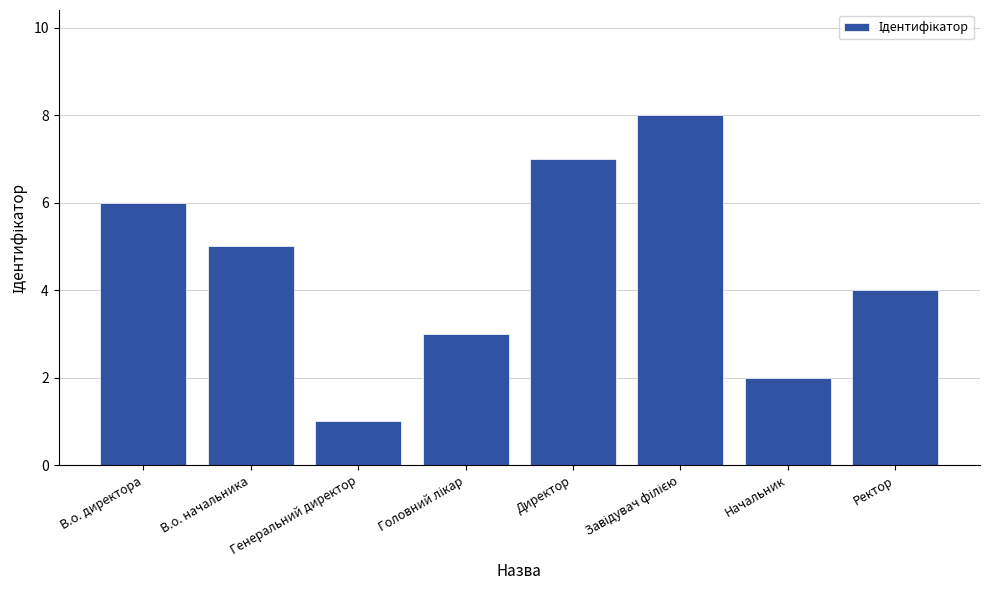

What is the label of the 1st bar from the left?

В.о. директора